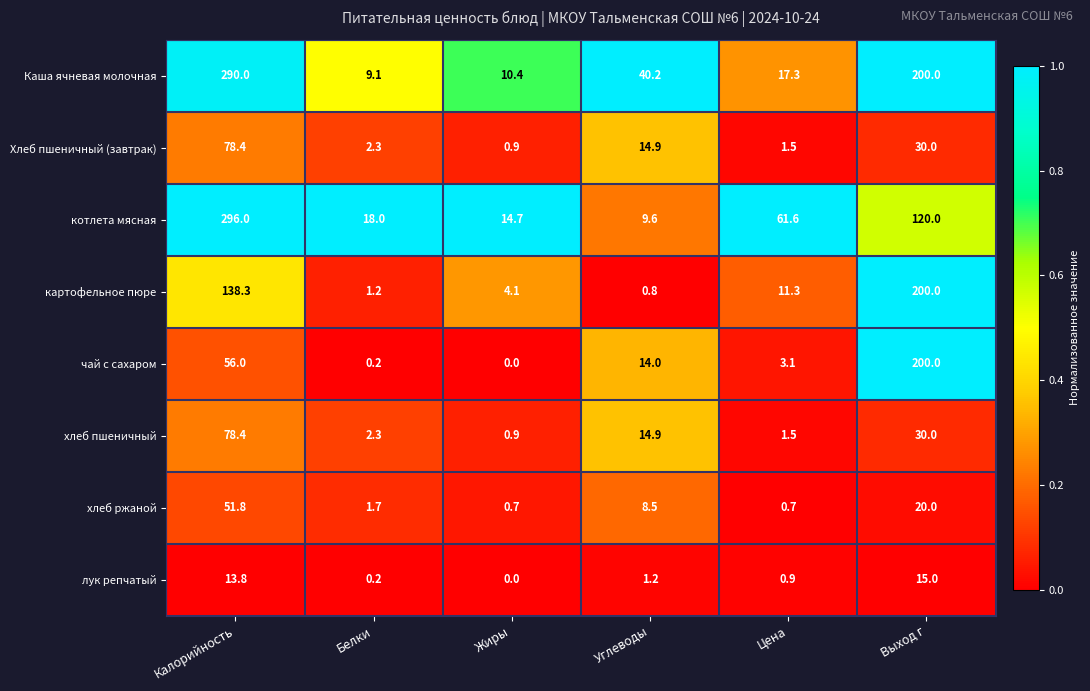

What is the difference between the maximum and minimum values in the котлета мясная series?

286.4